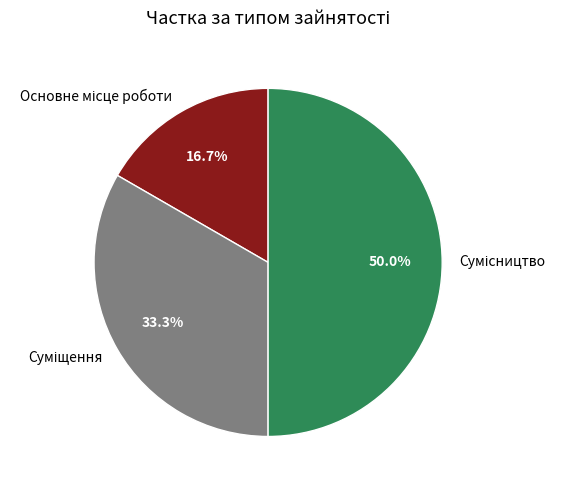

The Суміщення slice represents 33% of the pie. True or false?

True